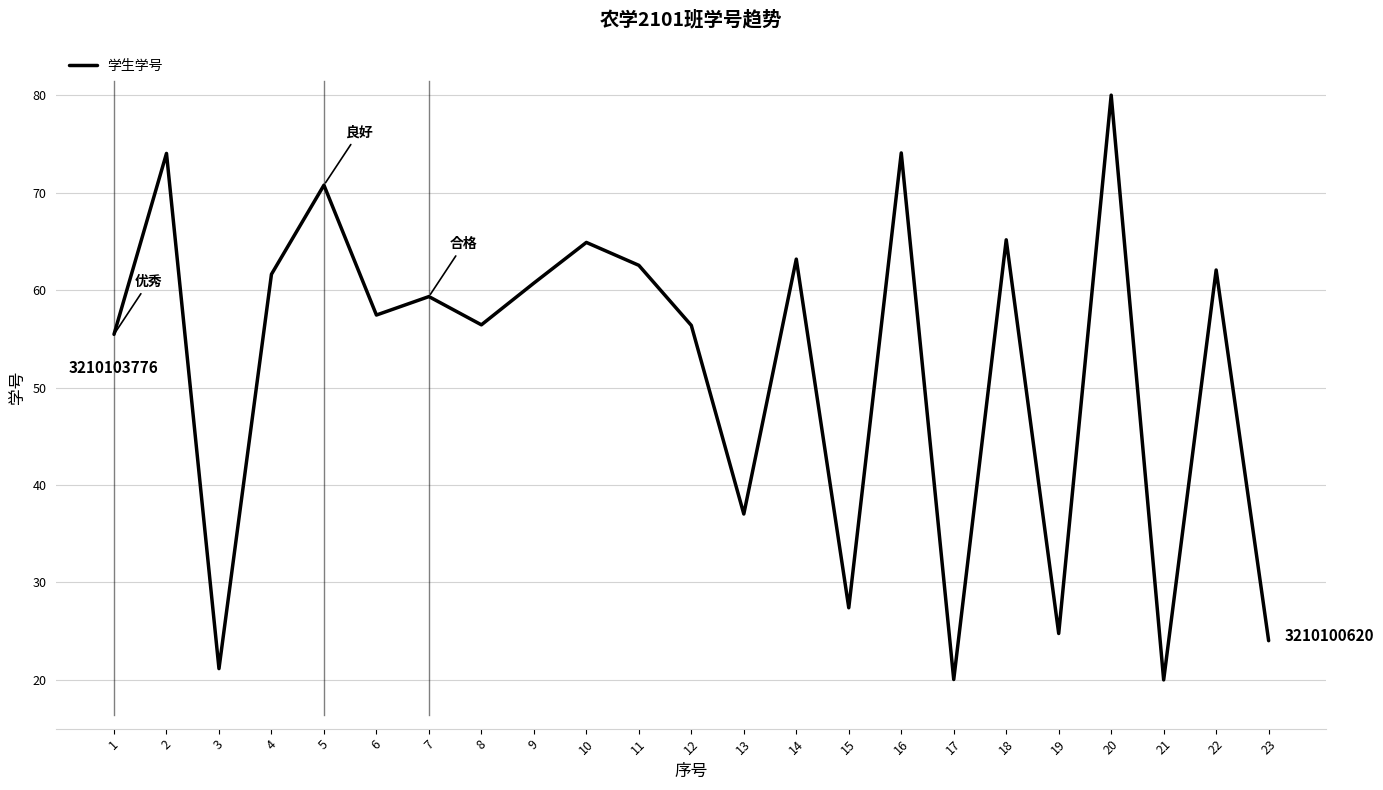

What is the smallest value displayed?

20.0